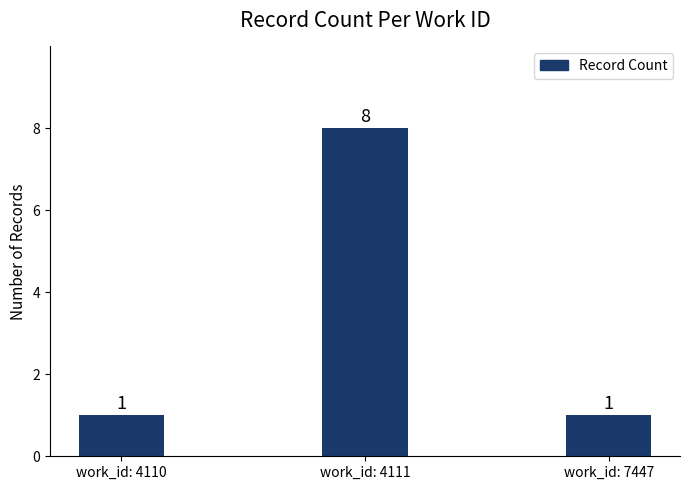

The value at work_id: 4110 is 1. True or false?

True